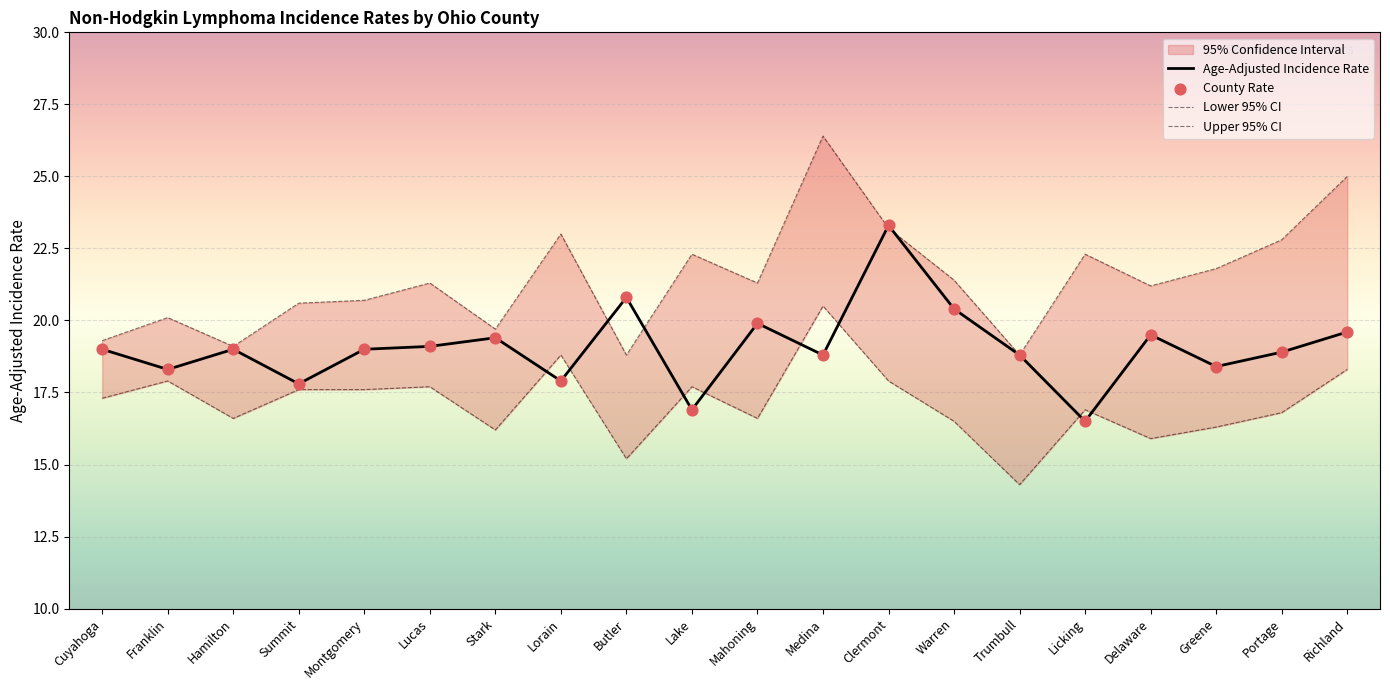

Which series contains the lowest Y value?

Lower 95% CI